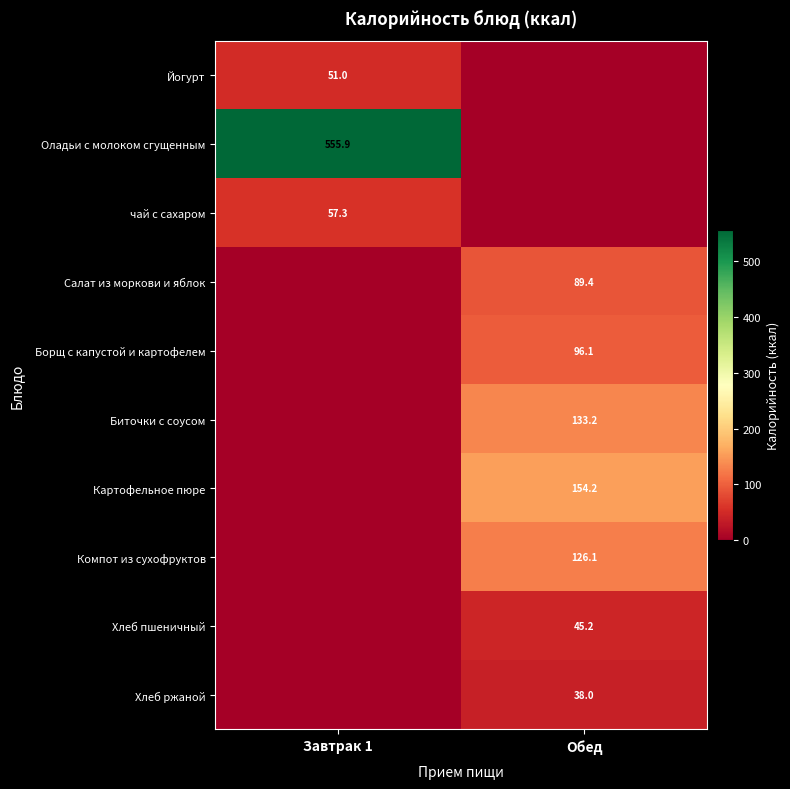

Is it true that Хлеб ржаной equals 38.0 at Обед?

True